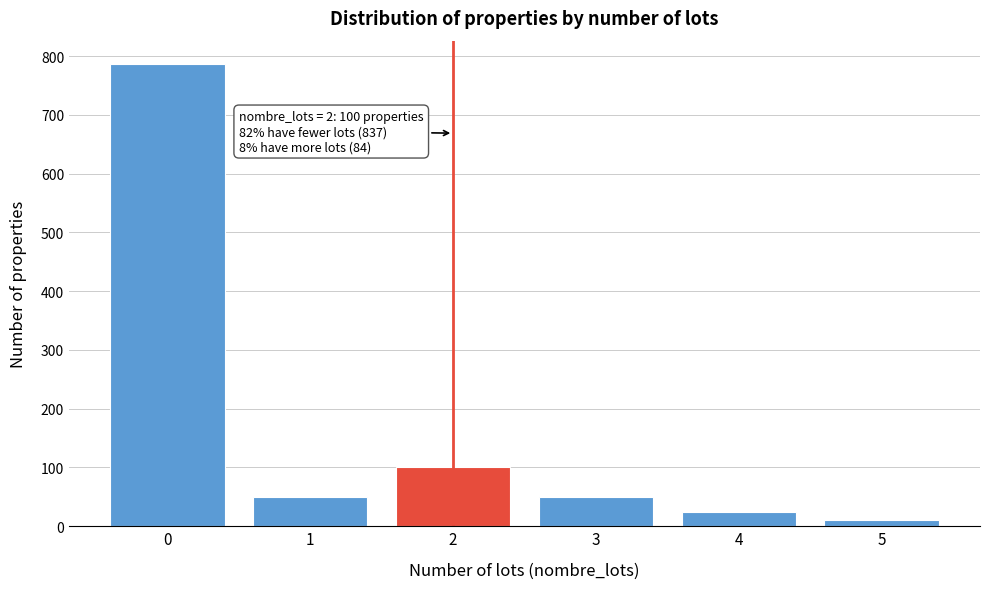

Reading left to right, extract all data points from this chart.

0=787	1=50	2=100	3=50	4=24	5=10